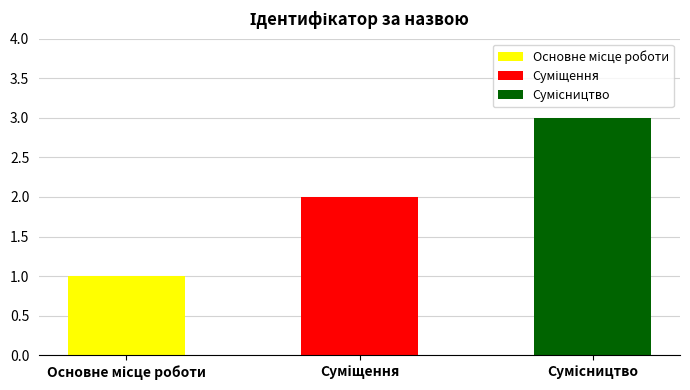

Reading left to right, extract all data points from this chart.

1	2	3